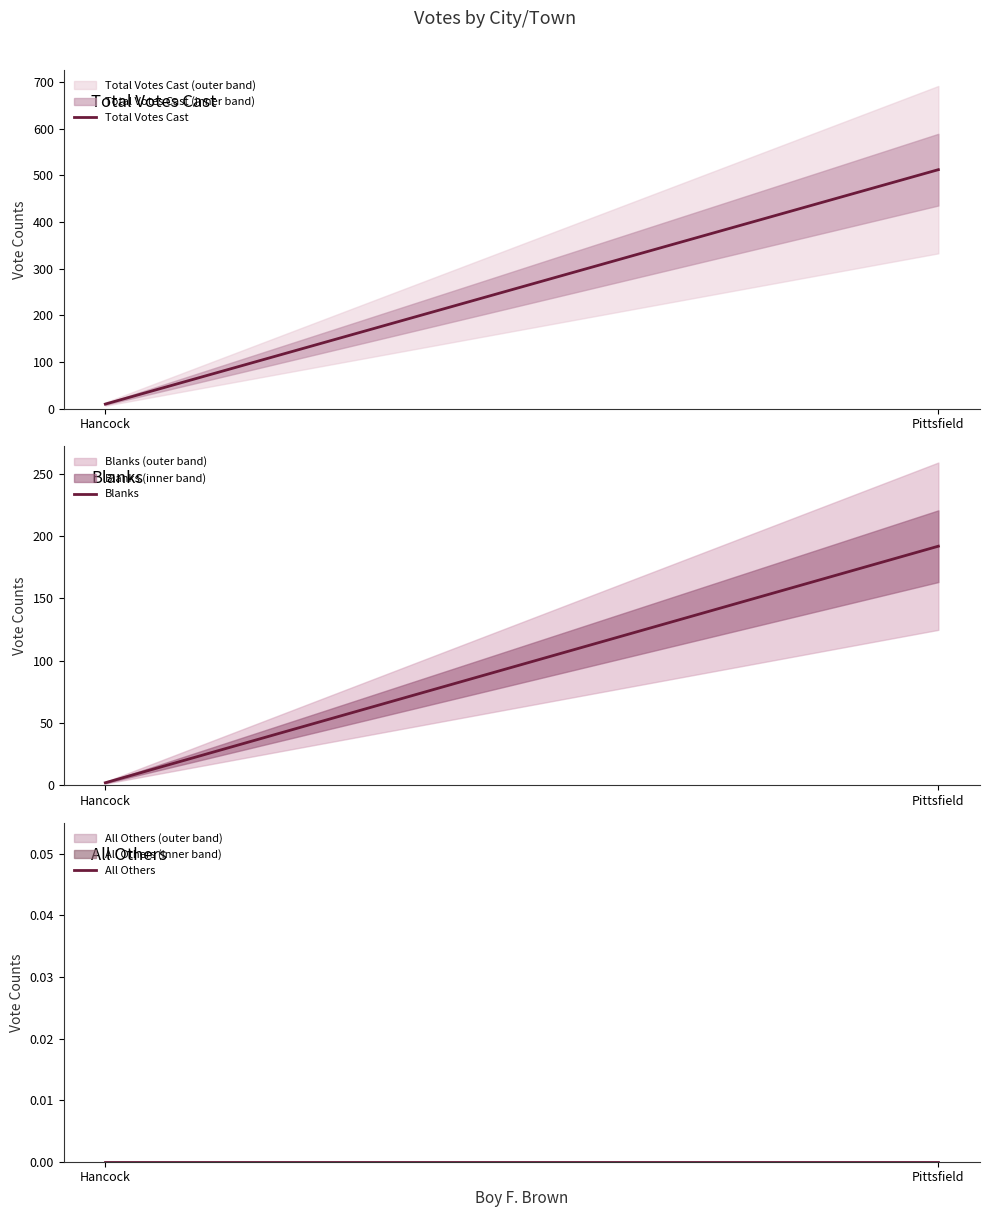

The value of Total Votes Cast at Pittsfield is 512. True or false?

True